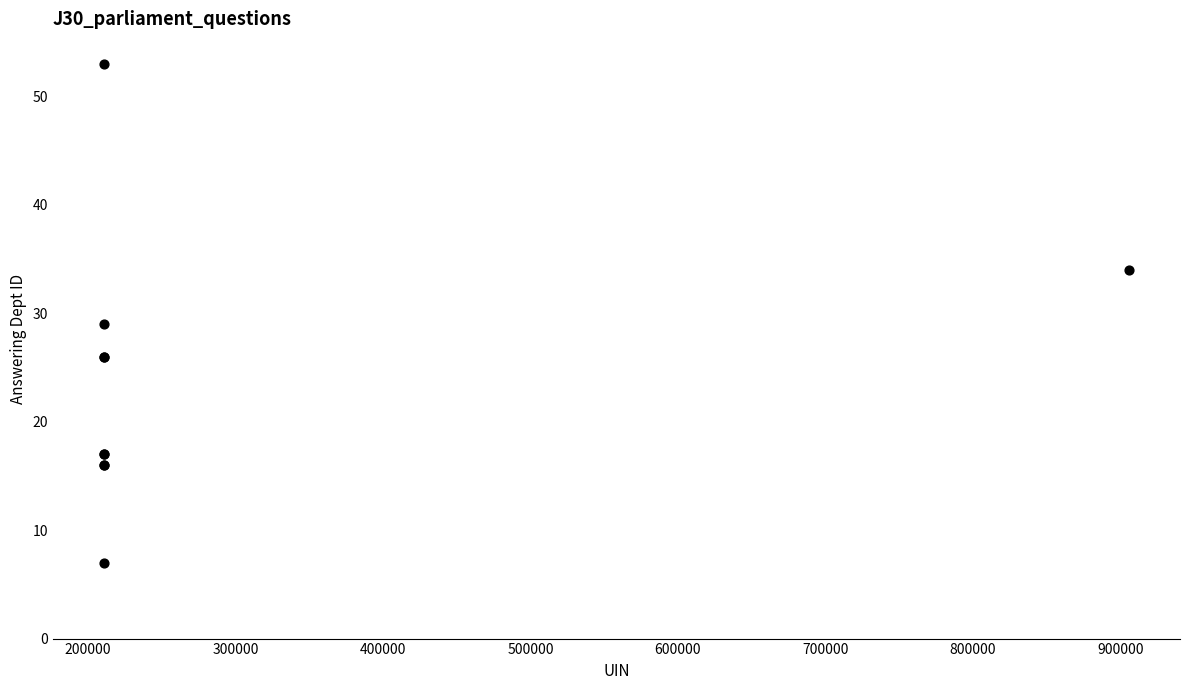

What Y value in the scatter plot is closest to 30?

29